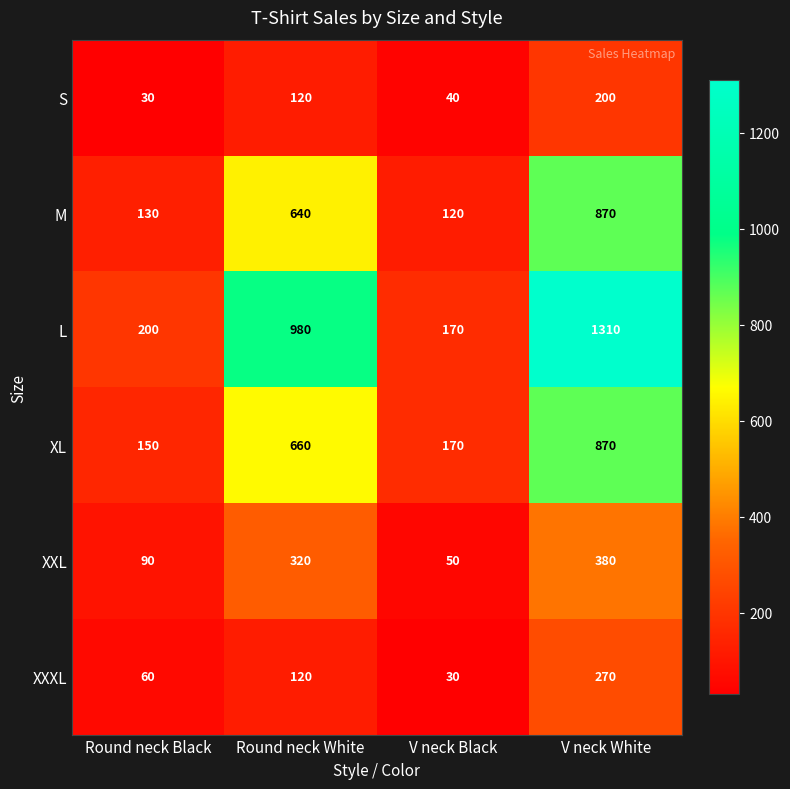

What is the sum of all XXL values?

840